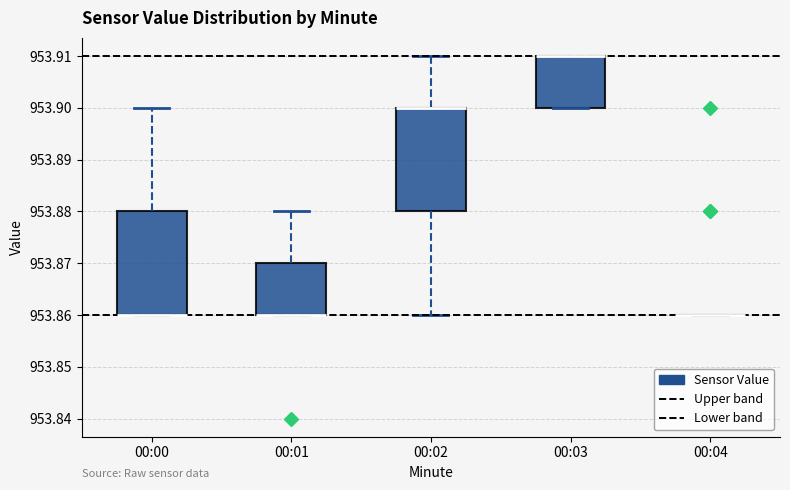

Reading left to right, read every box against the y-axis: the position of its median line, the range the box covers, and the ends of its whiskers. The values are not printed on the chart, so give them approximately, as read against the axis.

00:00: median 953.86 (drawn on the box's lower edge), box 953.86 to 953.88, whiskers 953.86 to 953.90
00:01: median 953.86 (drawn on the box's lower edge), box 953.86 to 953.87, whiskers 953.86 to 953.88
00:02: median 953.90 (drawn on the box's upper edge), box 953.88 to 953.90, whiskers 953.86 to 953.91
00:03: median 953.91 (drawn on the box's upper edge), box 953.90 to 953.91, whiskers 953.90 to 953.91
00:04: box collapsed to a line at 953.86, whiskers 953.86 to 953.86